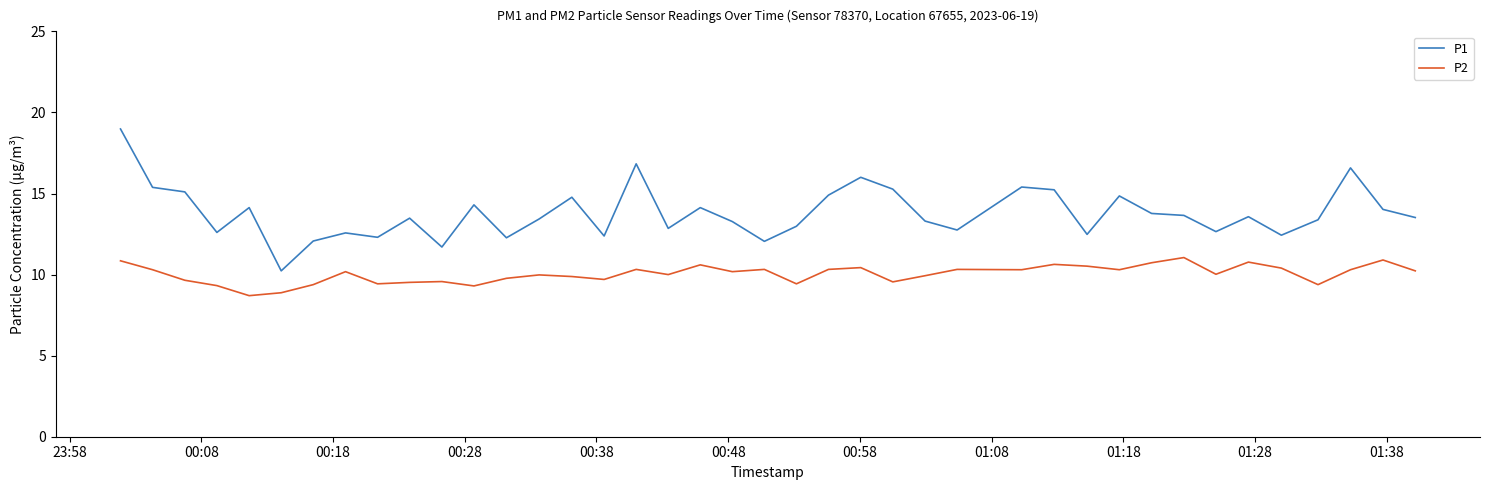

Rank the series by their average value, from highest to lowest.

P1, P2